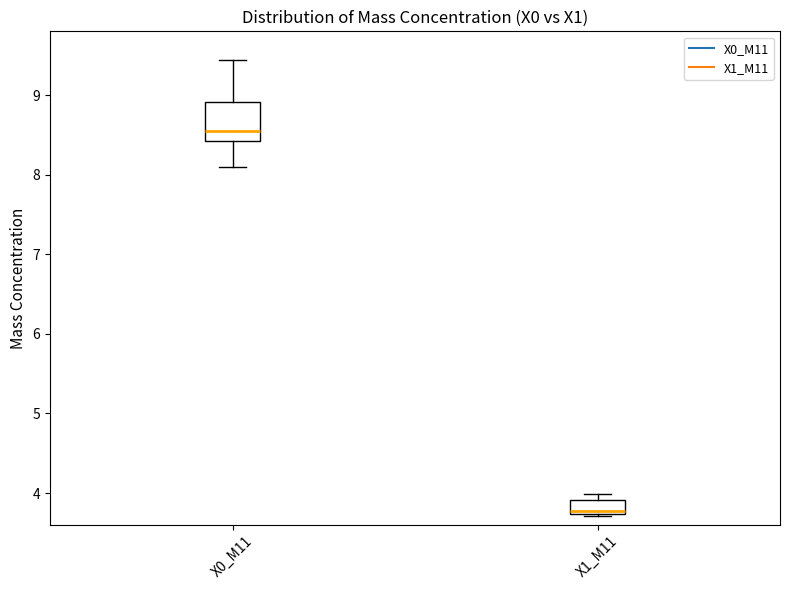

Where is the upper edge of the box for X0_M11 on the y-axis? The values are not printed on the chart, so give them approximately, as read against the axis.

8.9